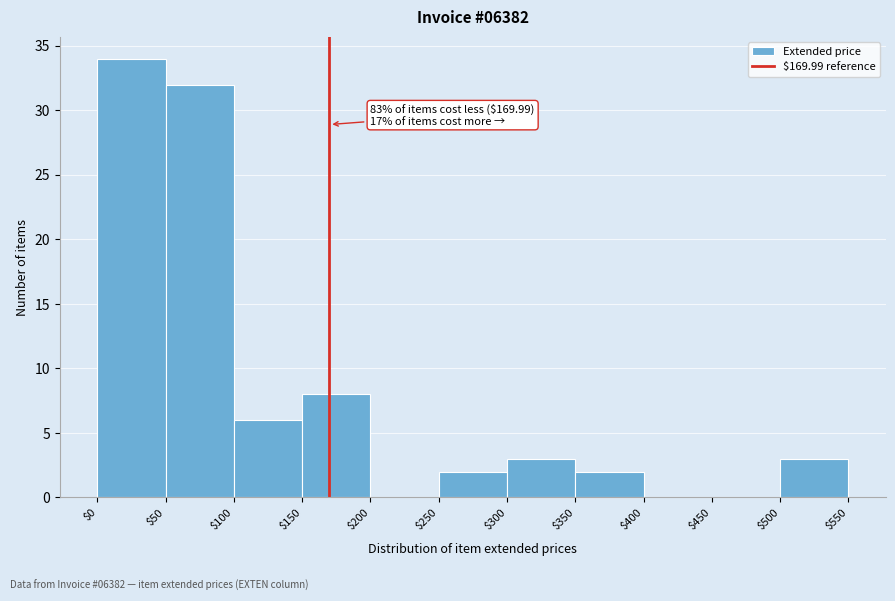

Which range on the x-axis has the tallest bar?

$0 to $50